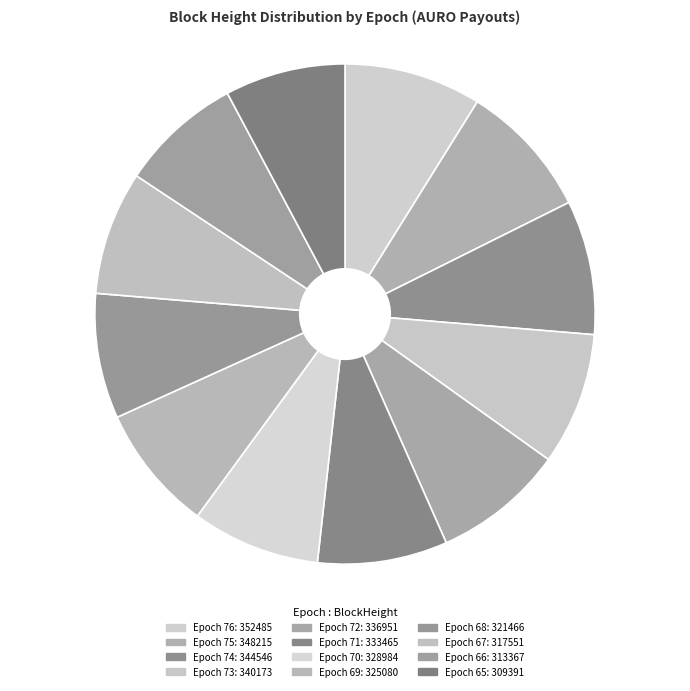

Is there any slice that represents more than half of the pie?

No